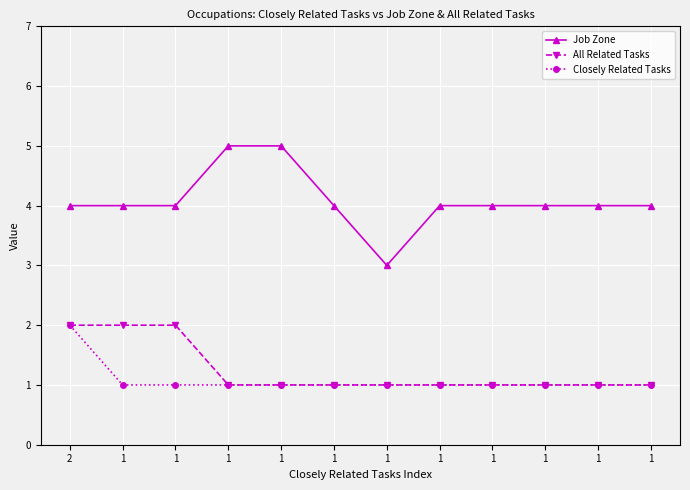

What is the value of the All Related Tasks point at the 3rd from the left?

2